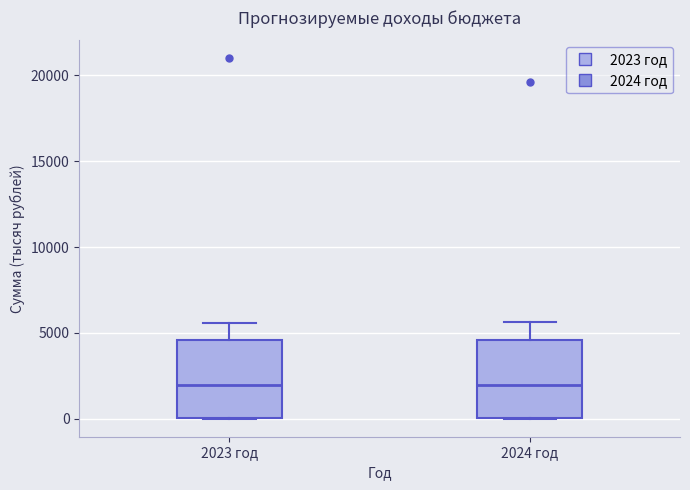

Reading left to right, transcribe this box plot: for each box, give where its median line is, the range the box spans, and where its two whiskers end, as read against the y-axis. The values are not printed on the chart, so give them approximately, as read against the axis.

2023 год: median 2000, box 0 to 4500, whiskers 0 to 5500
2024 год: median 2000, box 0 to 4500, whiskers 0 to 5500